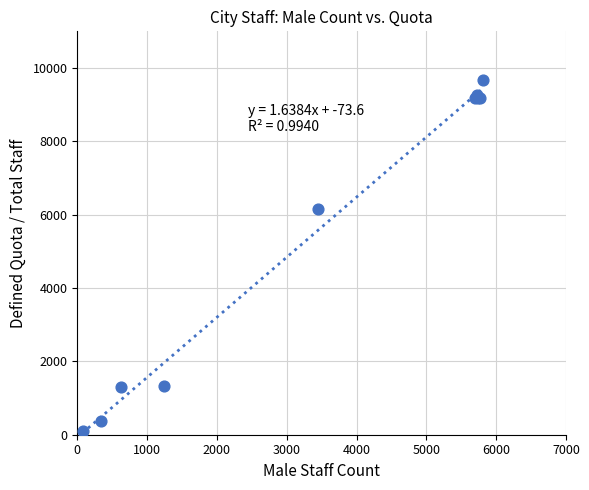

What Y value in the scatter plot is closest to 4888?

6161